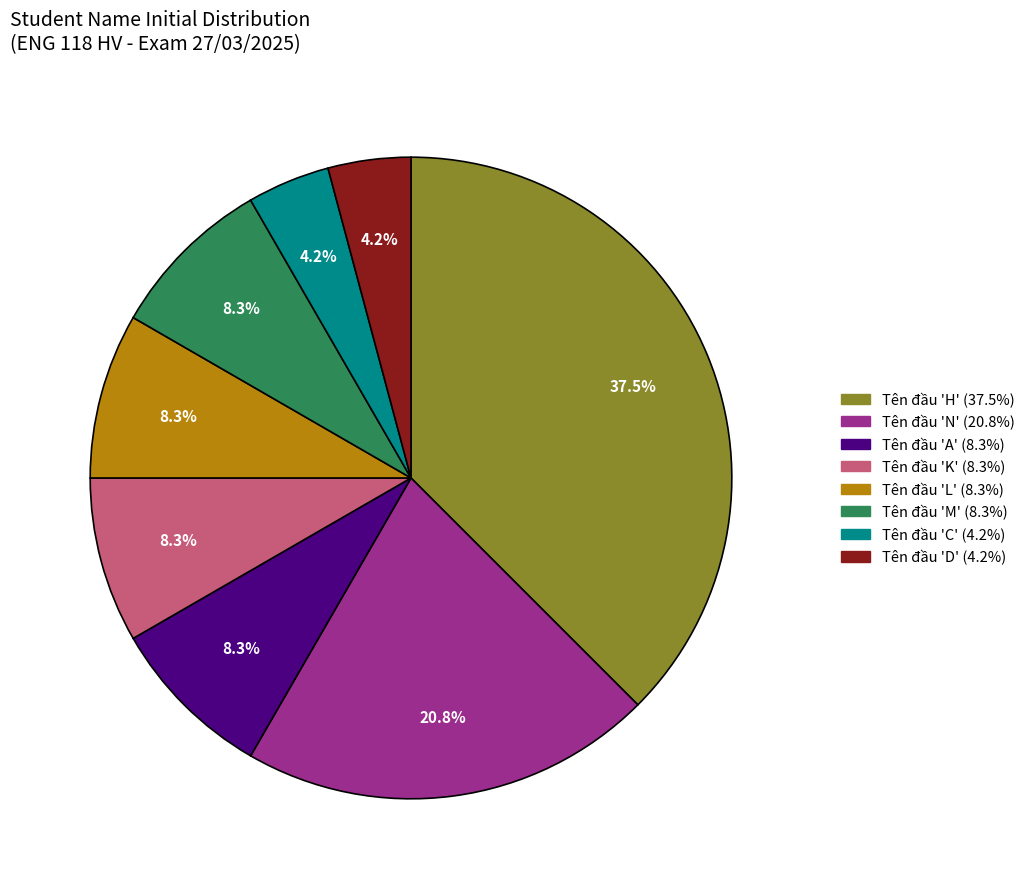

Does any single category account for the majority?

No